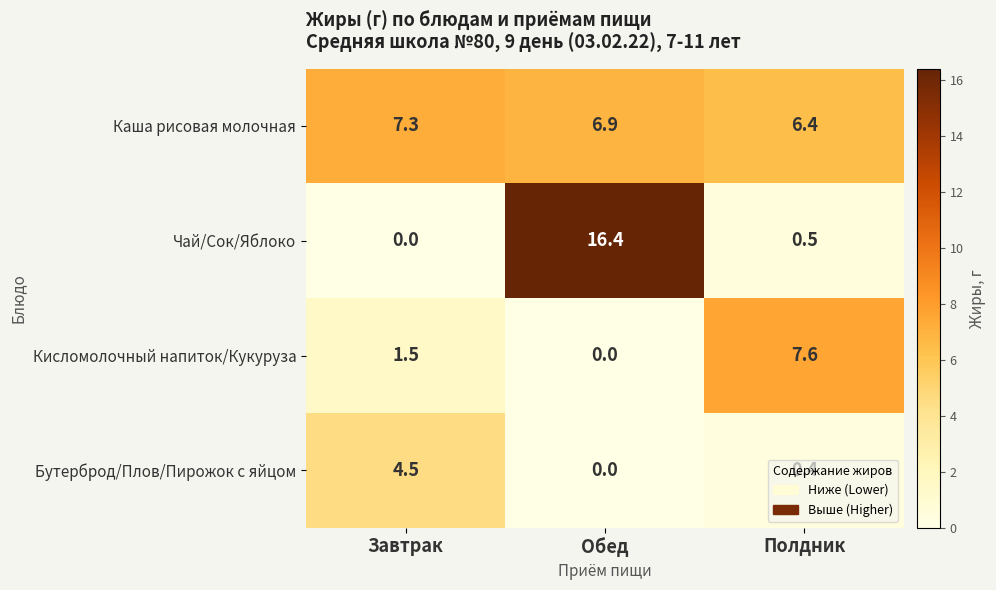

How many positive values does the Чай/Сок/Яблоко series have?

2